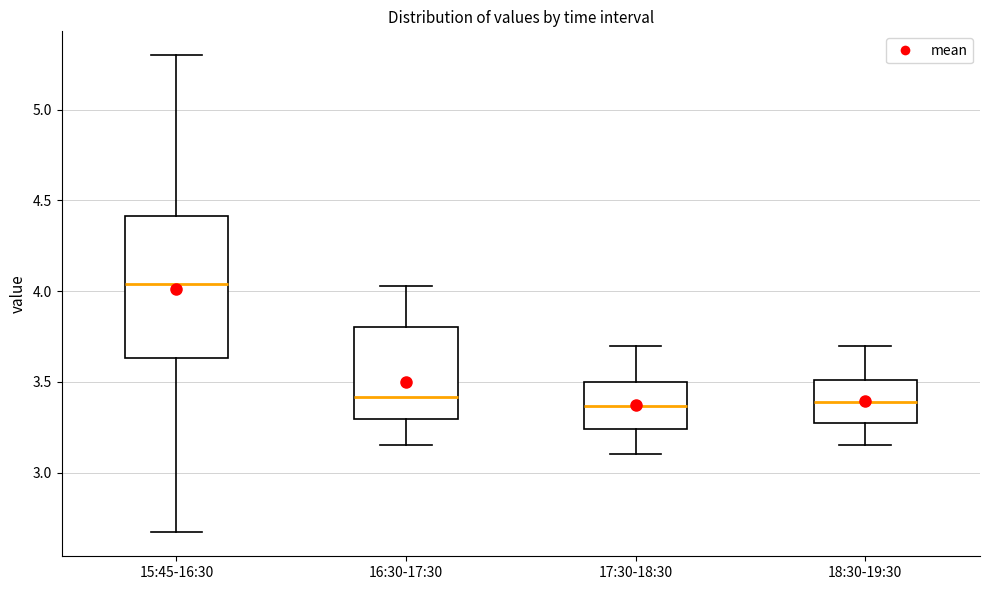

Which box has the highest median line?

15:45-16:30